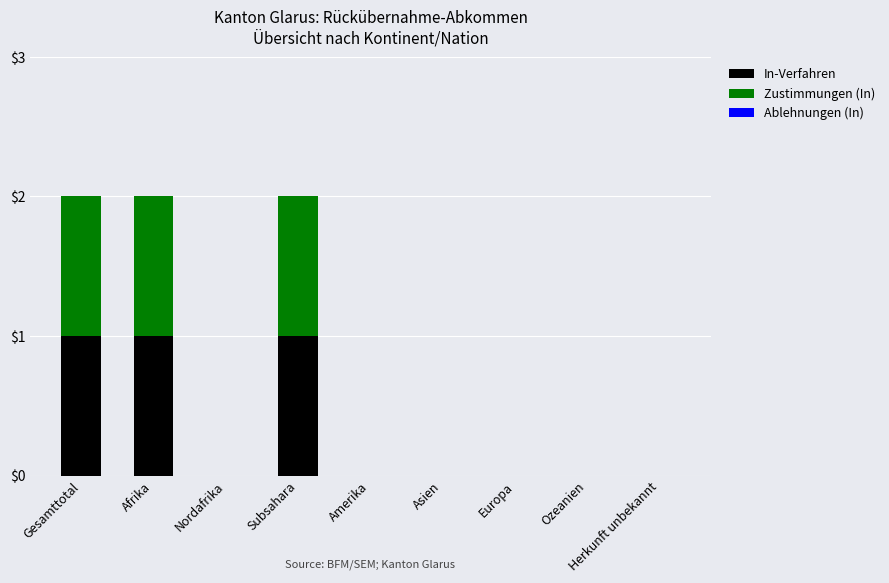

How many categories are shown in the chart?

9